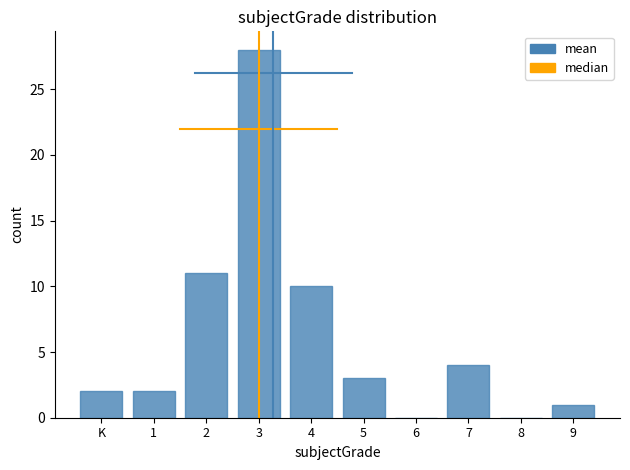

Count the number of data series in this chart.

1